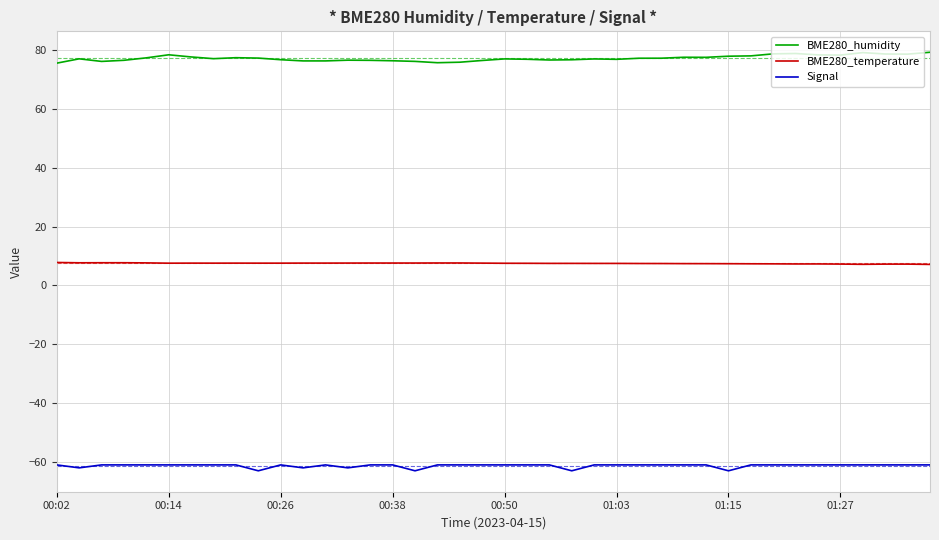

True or false: BME280_humidity and BME280_temperature intersect in this chart.

False